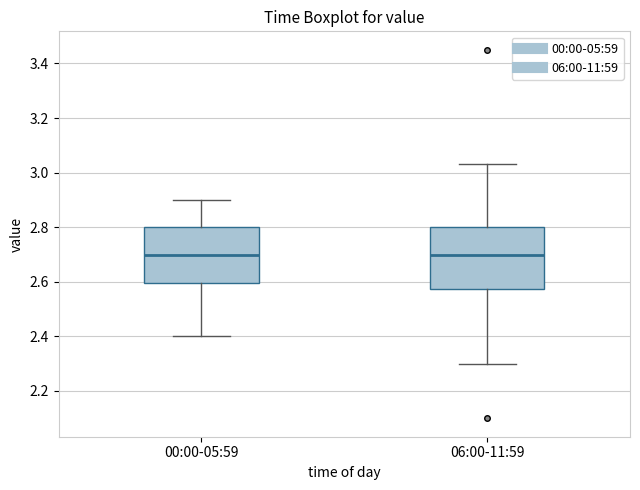

Where does the median line of the box for 06:00-11:59 sit on the y-axis? The values are not printed on the chart, so give them approximately, as read against the axis.

2.70